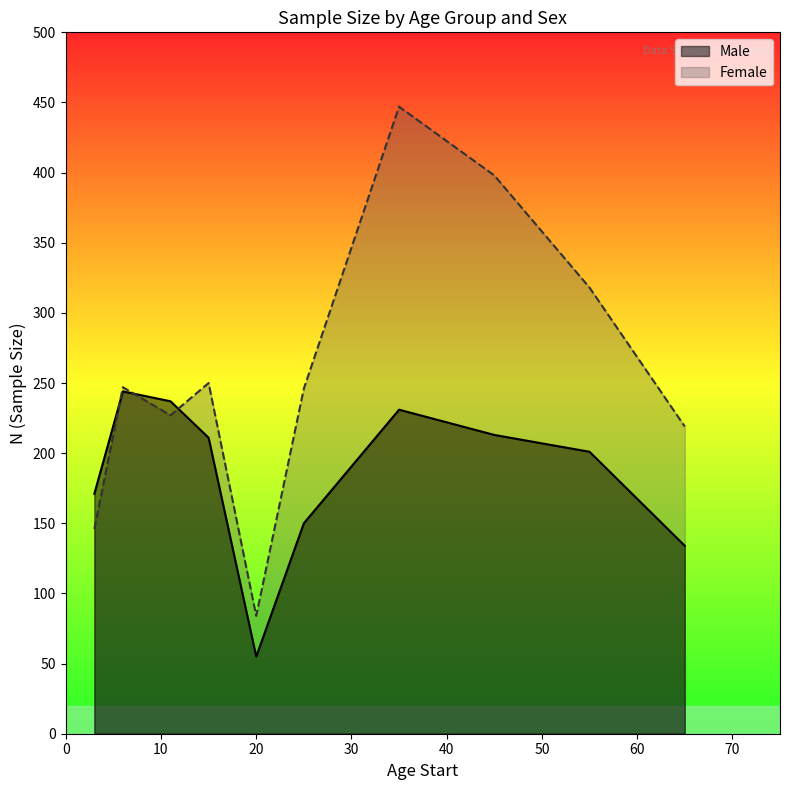

Is the value of Male at 3 greater than the value of Female at 45?

No